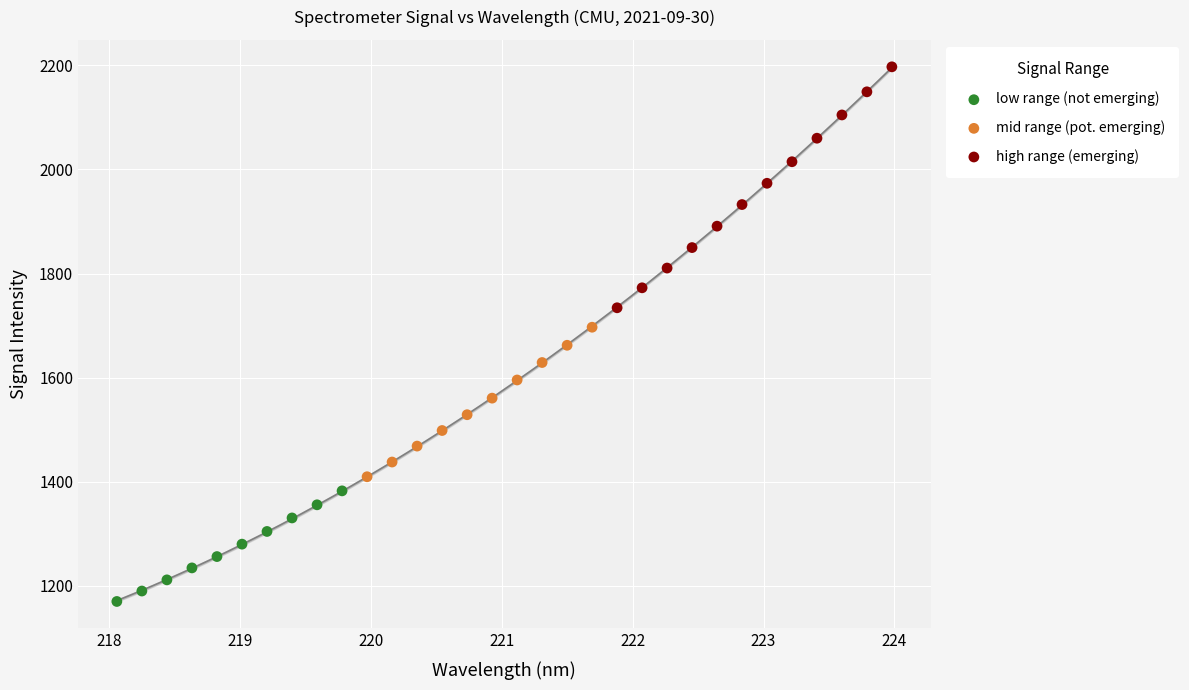

Which series contains the lowest Y value?

low range (not emerging)